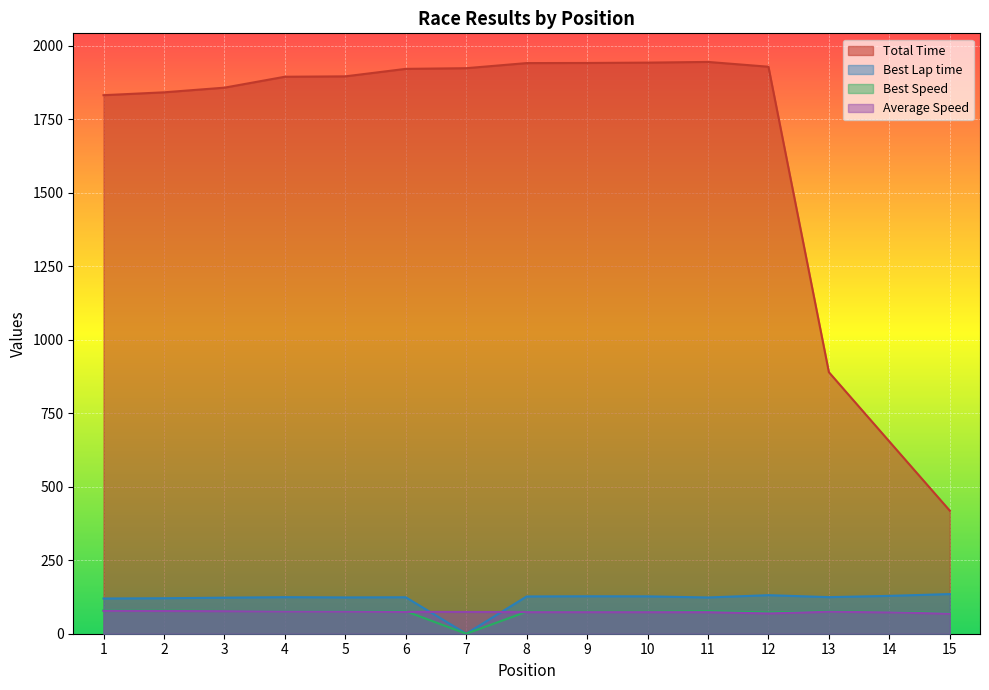

What is the difference between the Average Speed values at 7 and 12?

5.1